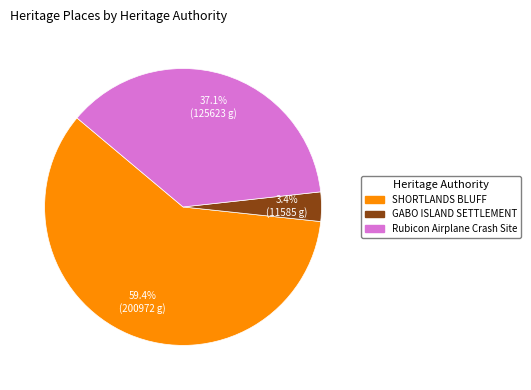

Between GABO ISLAND SETTLEMENT and SHORTLANDS BLUFF, which is larger?

SHORTLANDS BLUFF